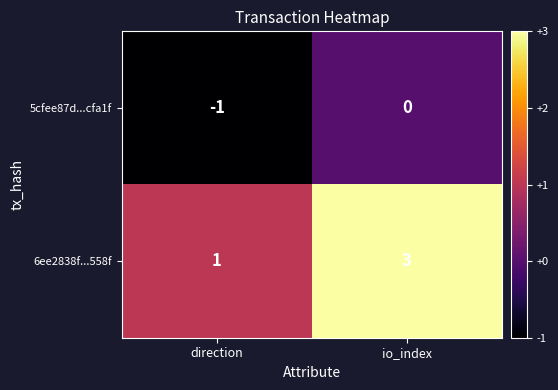

How many categories are shown in the chart?

2